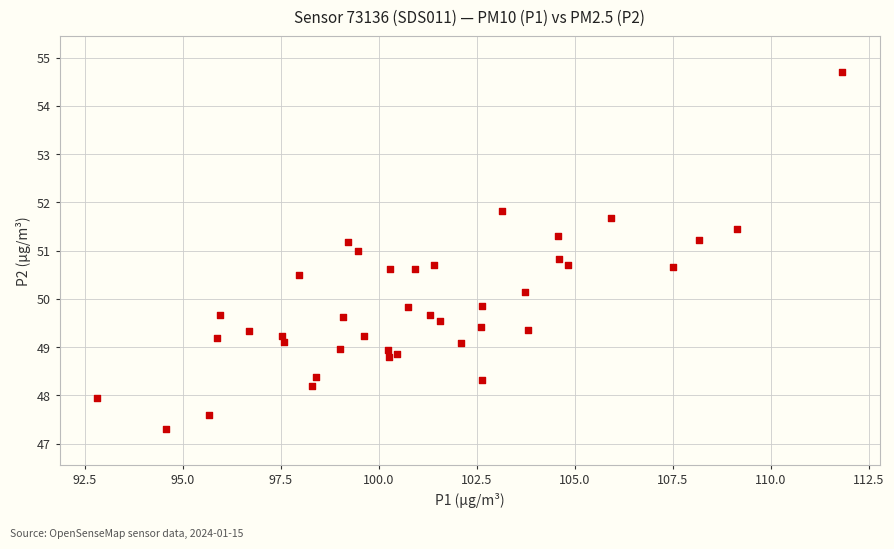

What is the range of Y values (max minus min)?

7.4